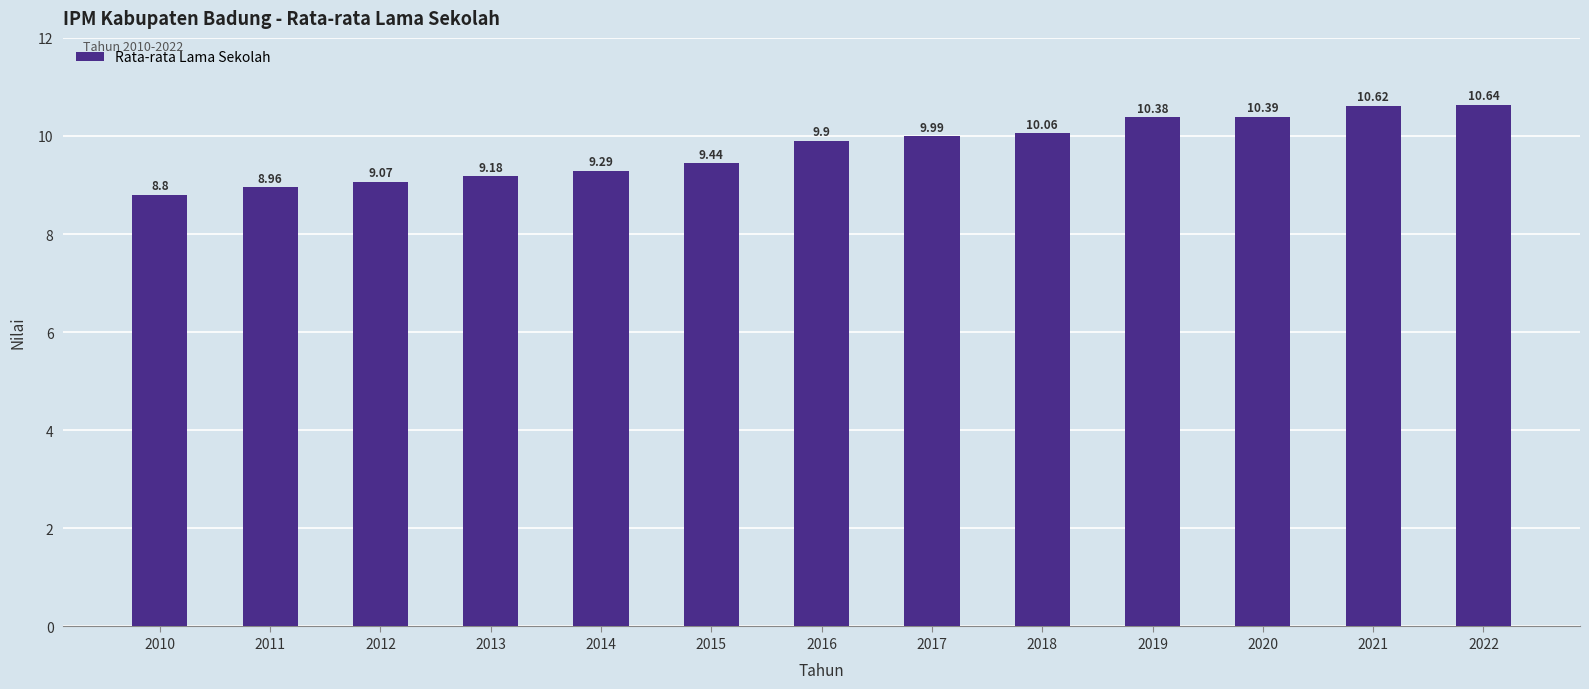

Where is the data nearest to the value 9?

2011